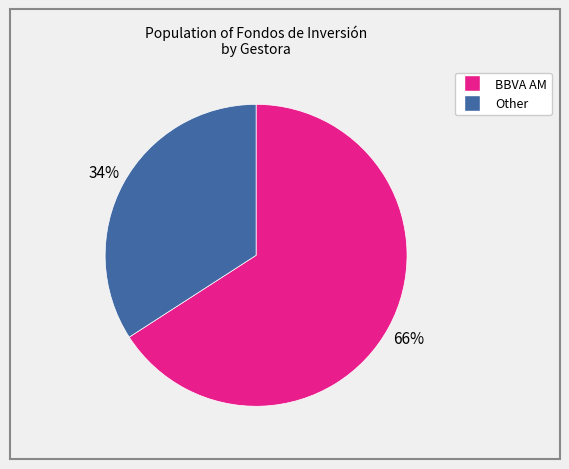

To the nearest percent, what is the difference between the largest and smallest slice percentages?

32%